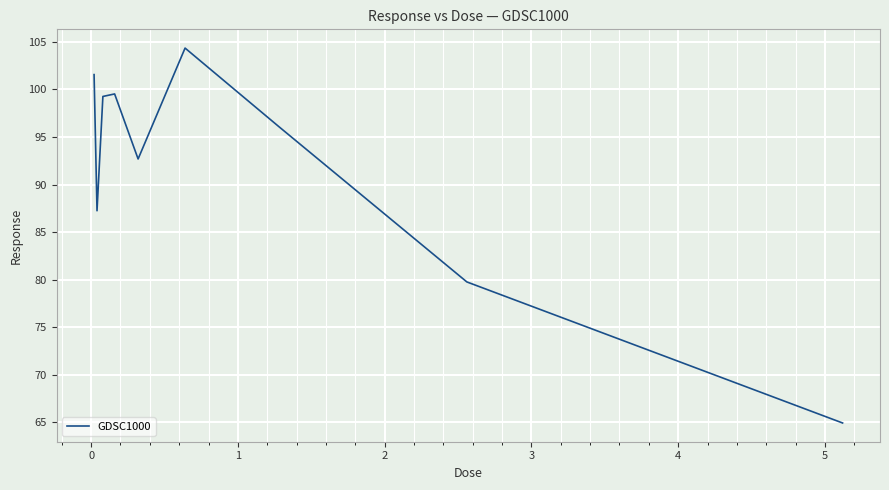

Reading right to left, what are all the values shown in this chart?

64.9	79.8	96.1	104.3	92.7	99.5	99.3	87.2	101.6